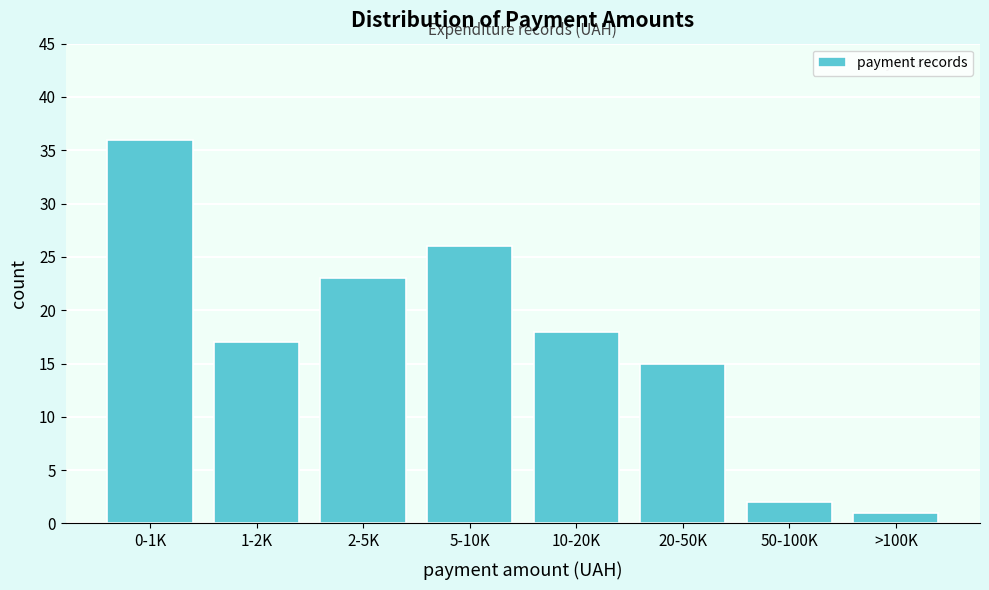

Reading left to right, extract all data points from this chart.

36	17	23	26	18	15	2	1